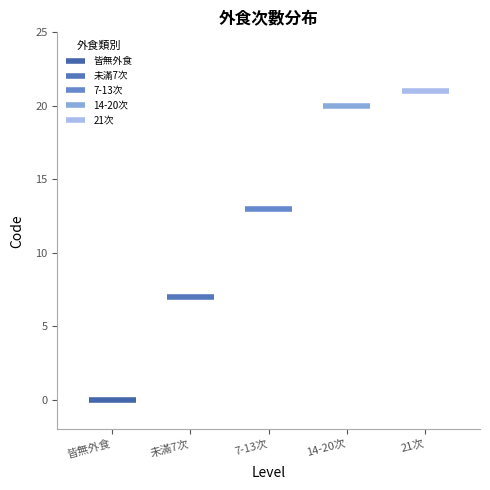

Does the chart have visible grid lines?

No